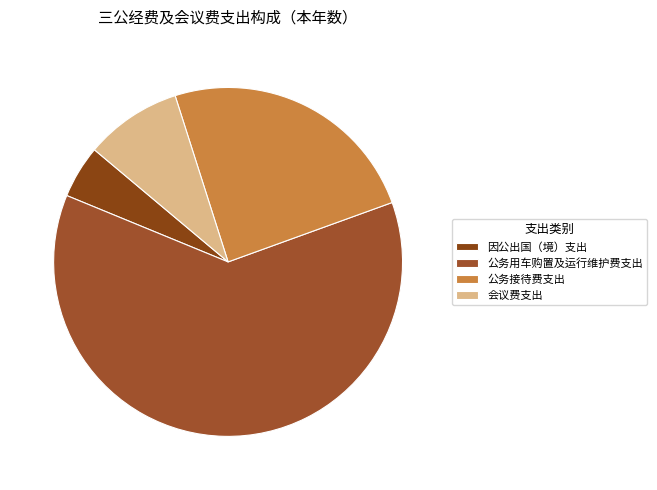

True or false: 因公出国（境）支出 accounts for 19% of the total.

False